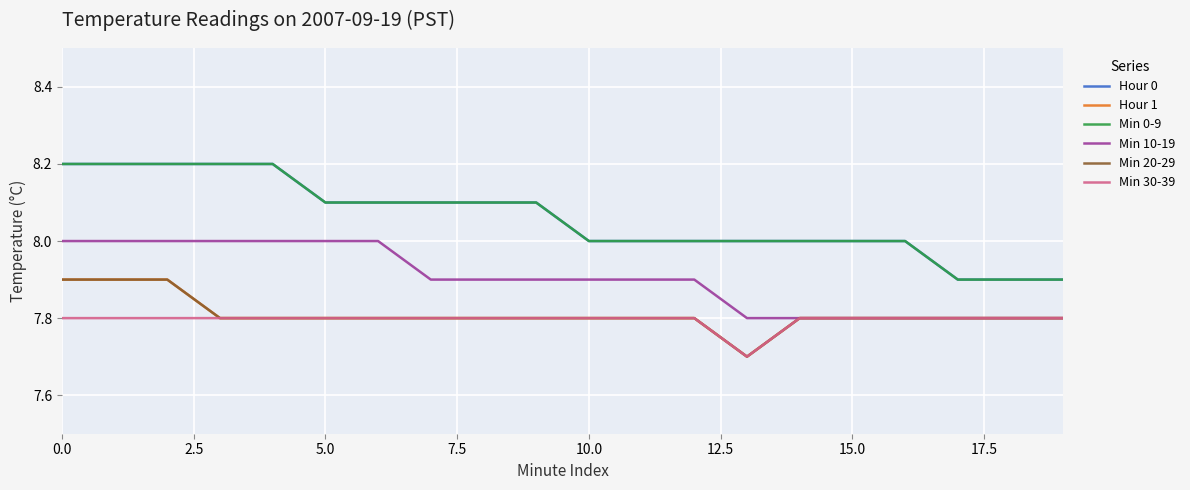

True or false: Min 0-9 and Hour 0 intersect in this chart.

False